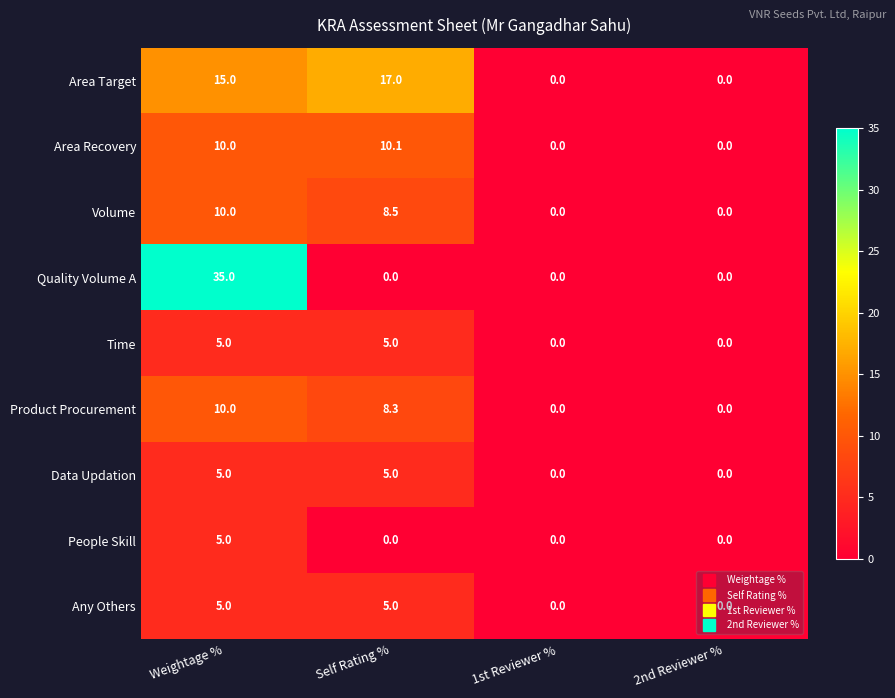

Which category has the highest value across all series?

Weightage %